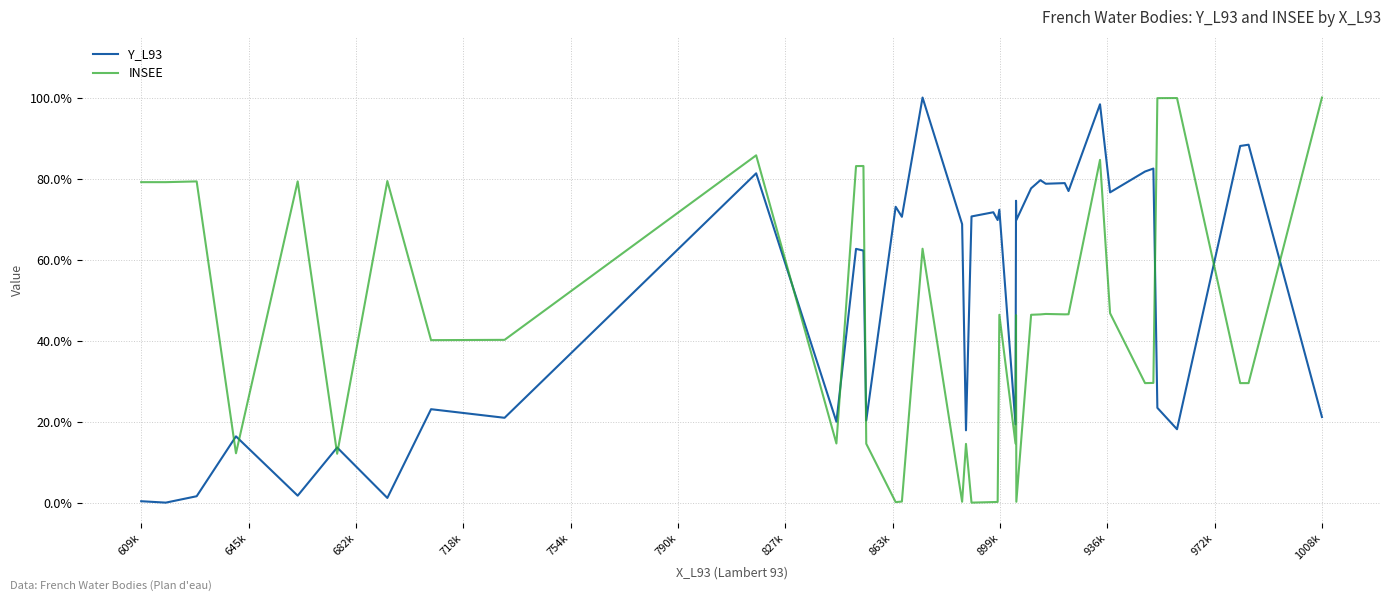

What are all the series names shown in the legend?

Y_L93, INSEE